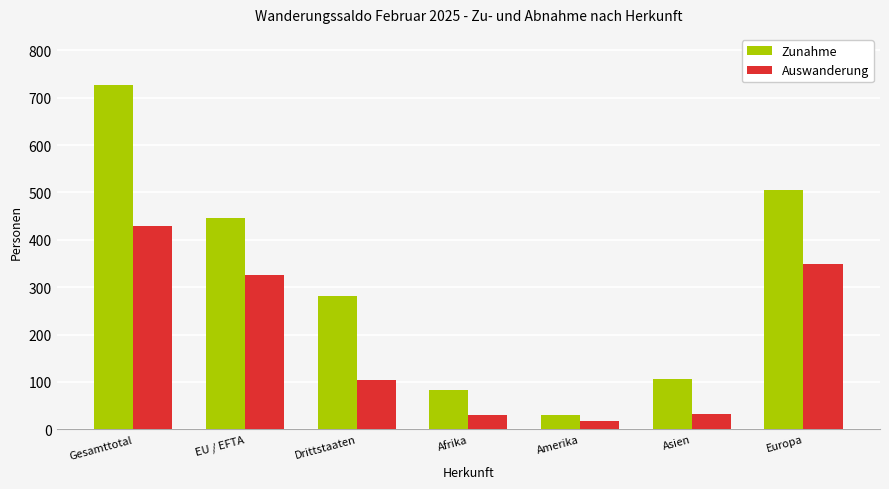

Which series has the largest range (max minus min)?

Zunahme